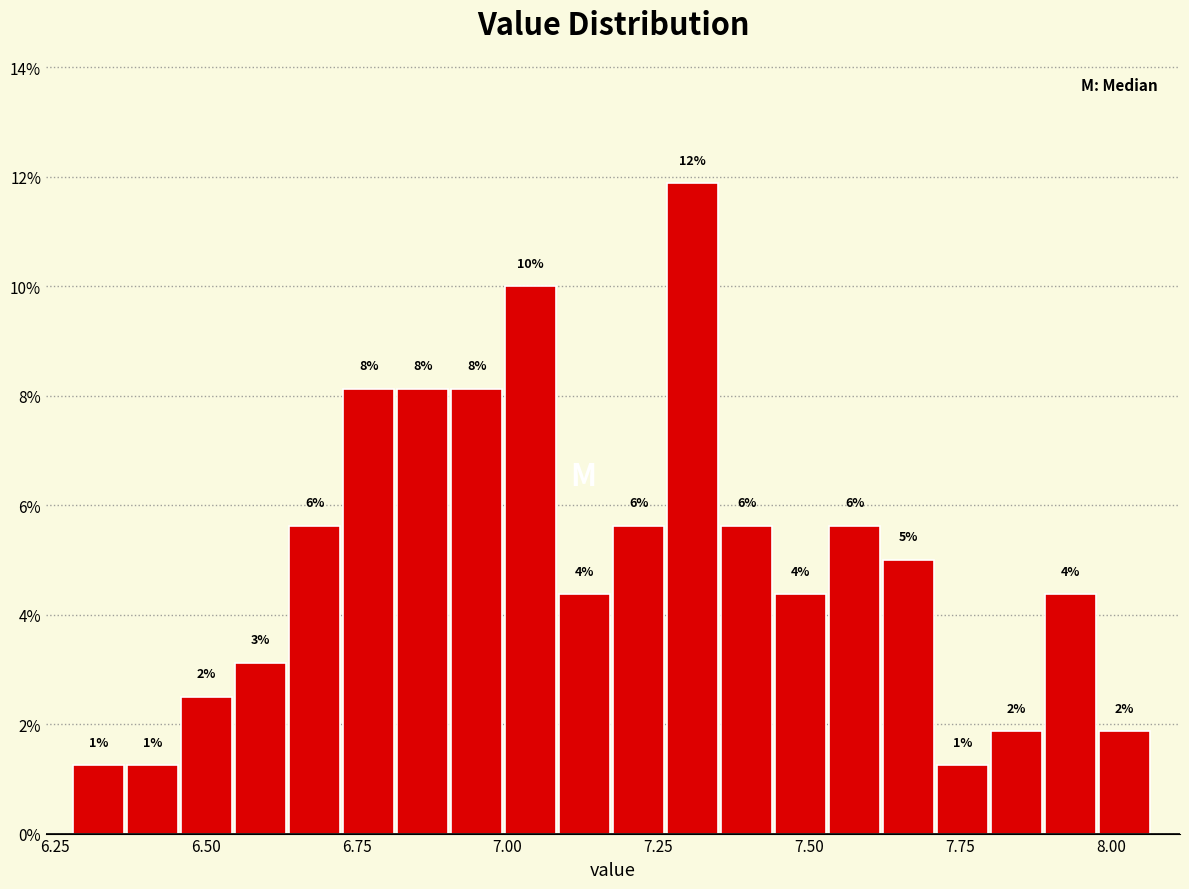

Read against the x-axis, roughly where is the centre of the tallest bar?

7.30